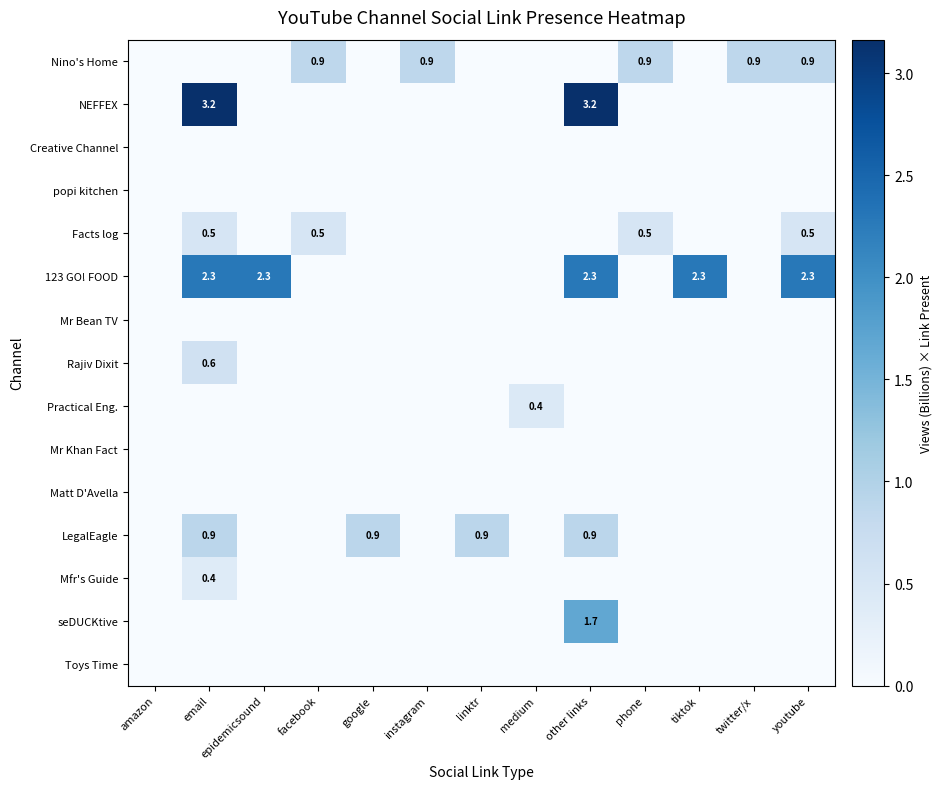

At how many categories does at least one series exceed 0?

12